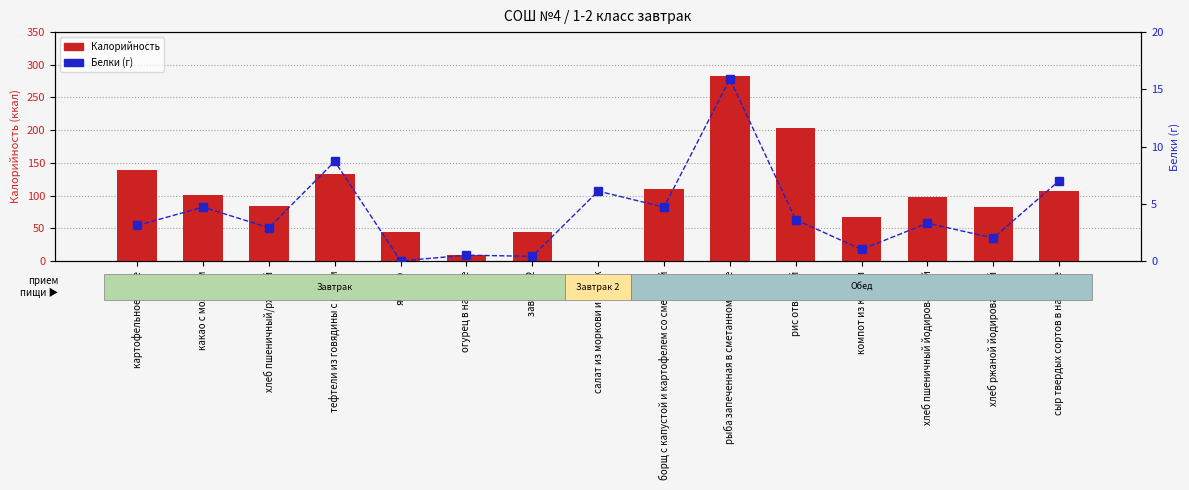

Is the value of Белки (г) at борщ с капустой и картофелем со сметаной greater than the value of Калорийность at рис отварной?

No